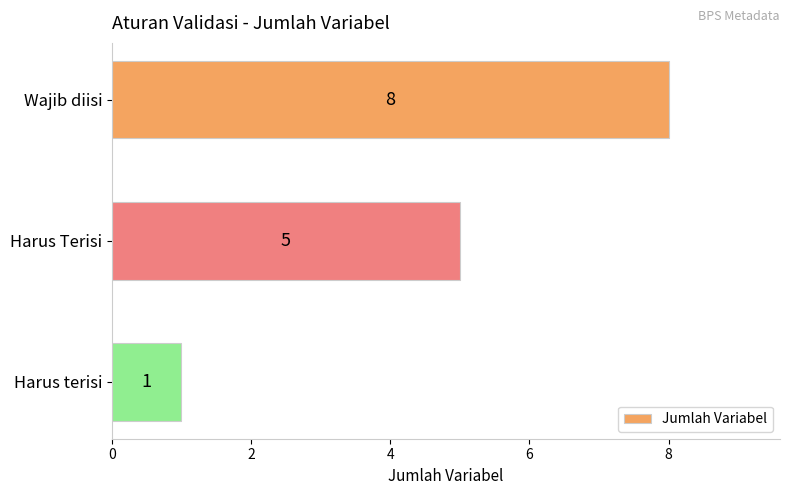

Which label corresponds to the smallest value in the chart?

Harus terisi